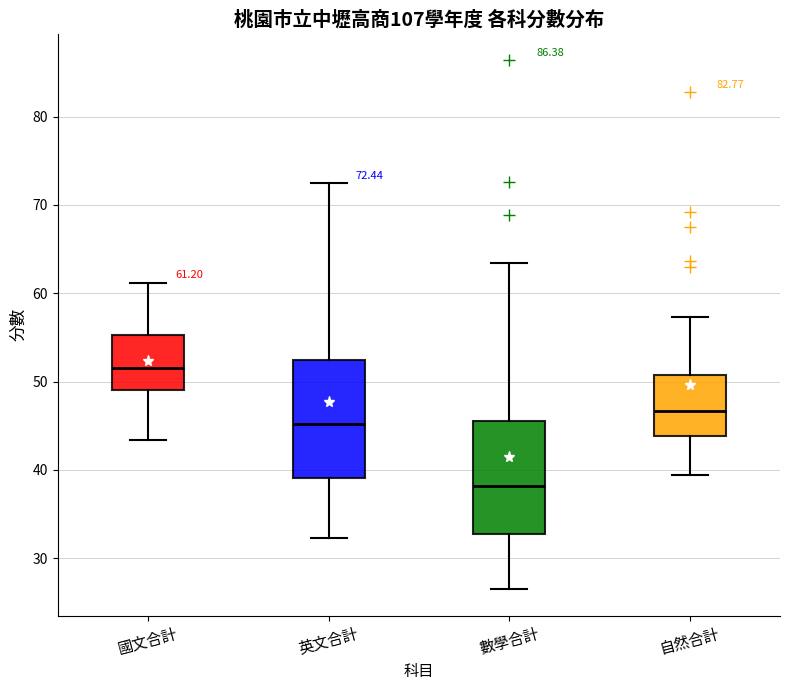

Which box has the highest median line?

國文合計